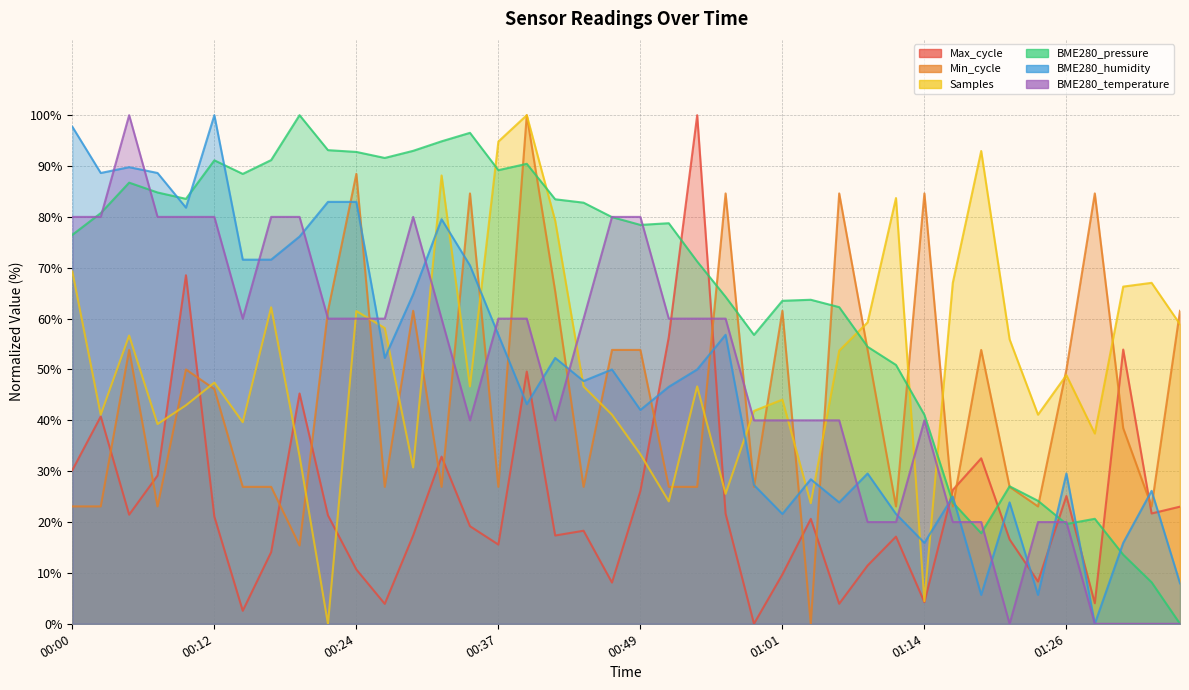

What is the maximum value for BME280_temperature?

100.0